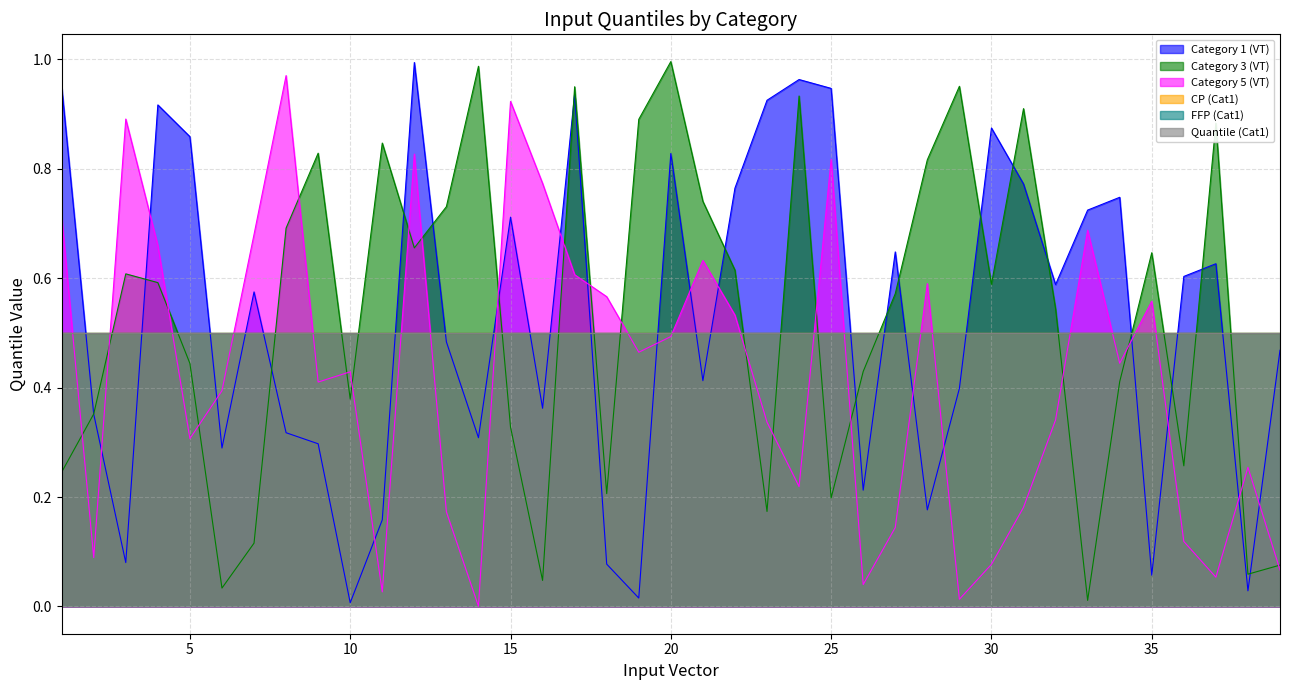

True or false: Category 1 (VT) has a value of 0.2 at 37.

False